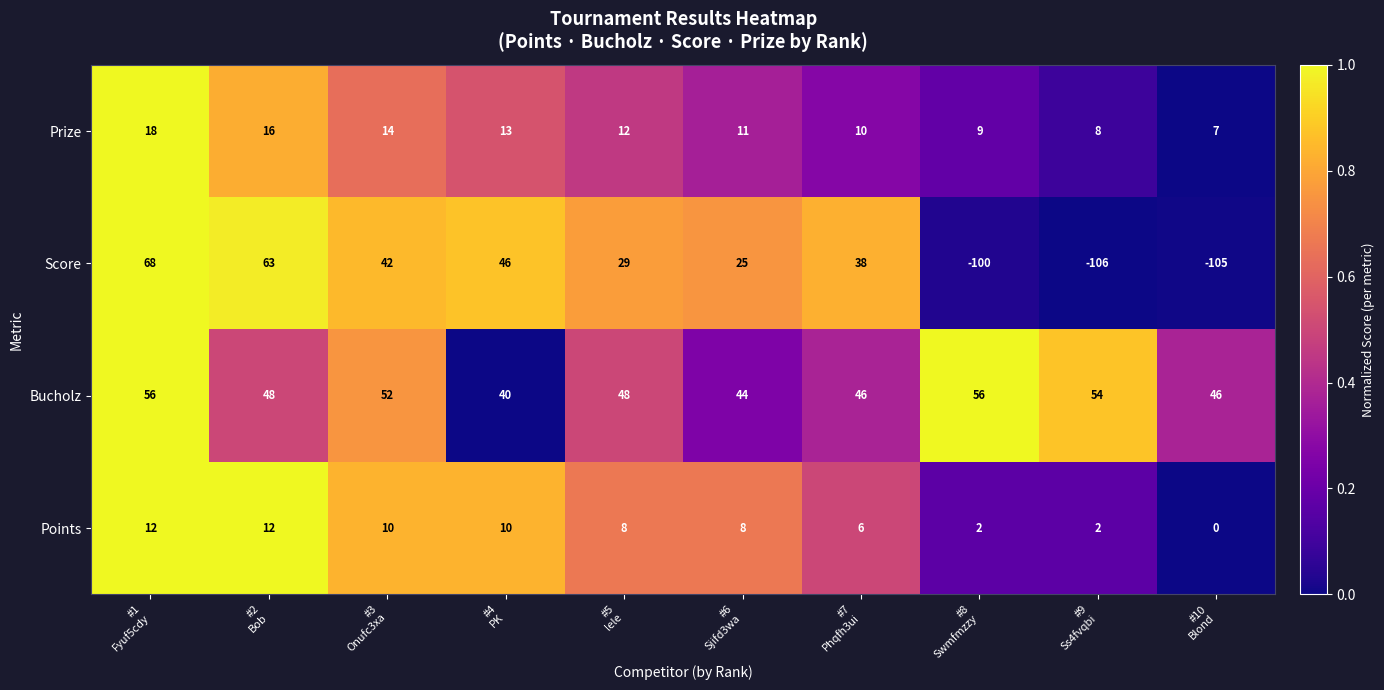

Which category has the highest value across all series?

#1
Fyuf5cdy